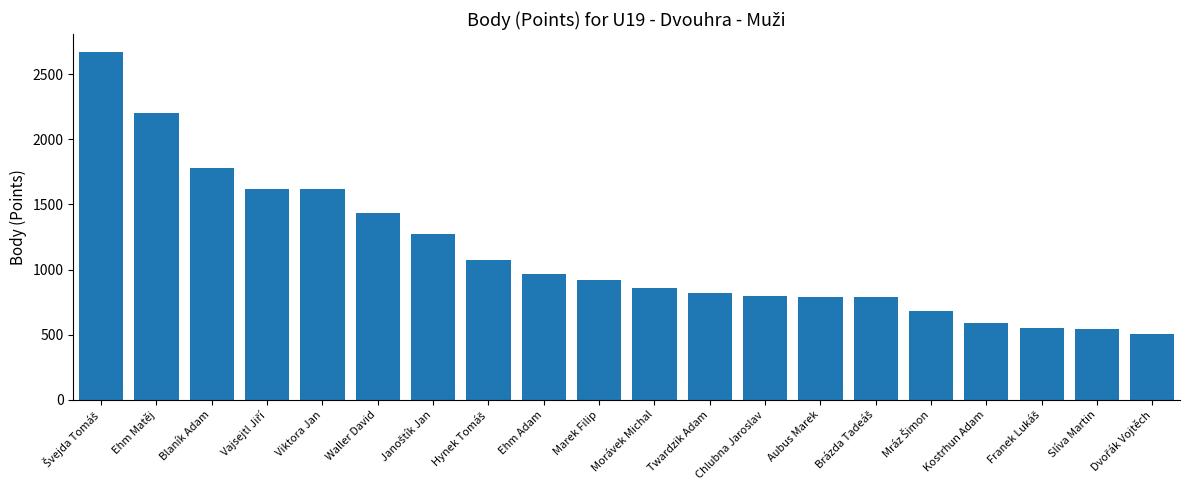

True or false: the data shows 918 at Marek Filip.

True